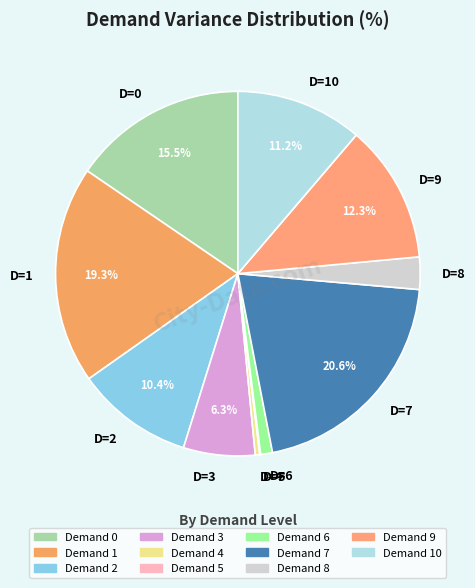

To the nearest percent, what is the difference between the largest and smallest slice percentages?

20%